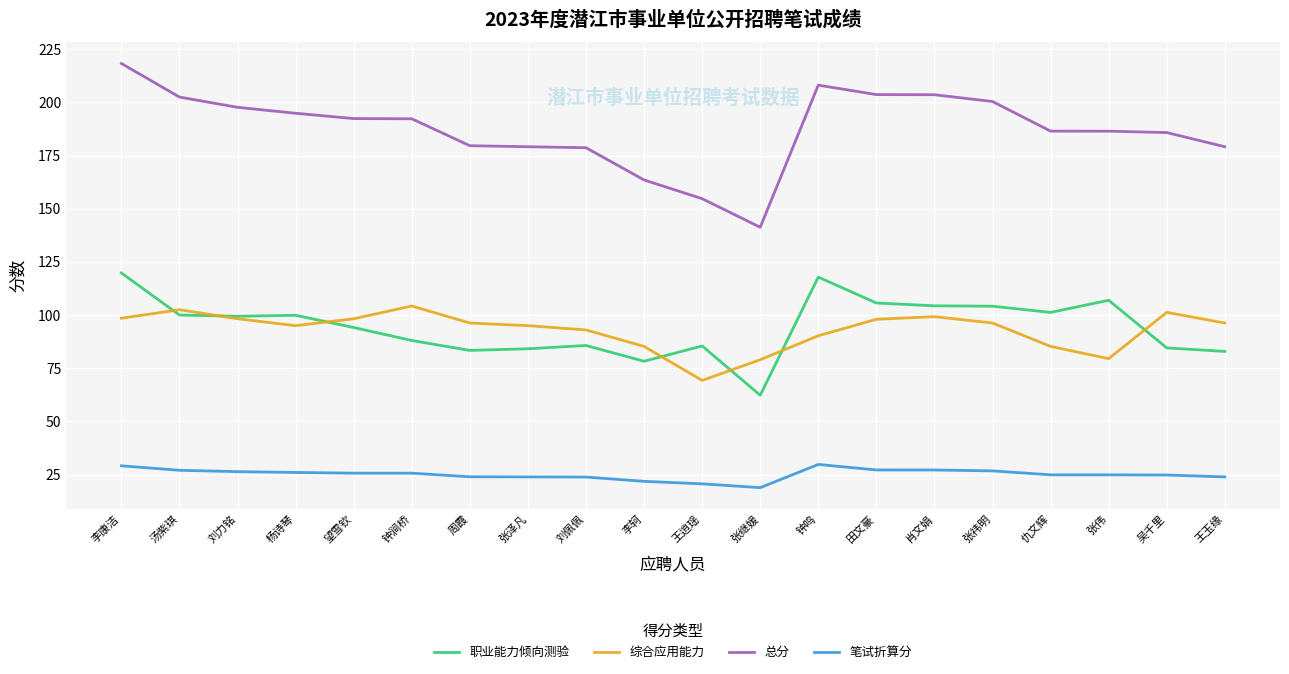

Is it true that 总分 equals 264.1 at 张祎明?

False